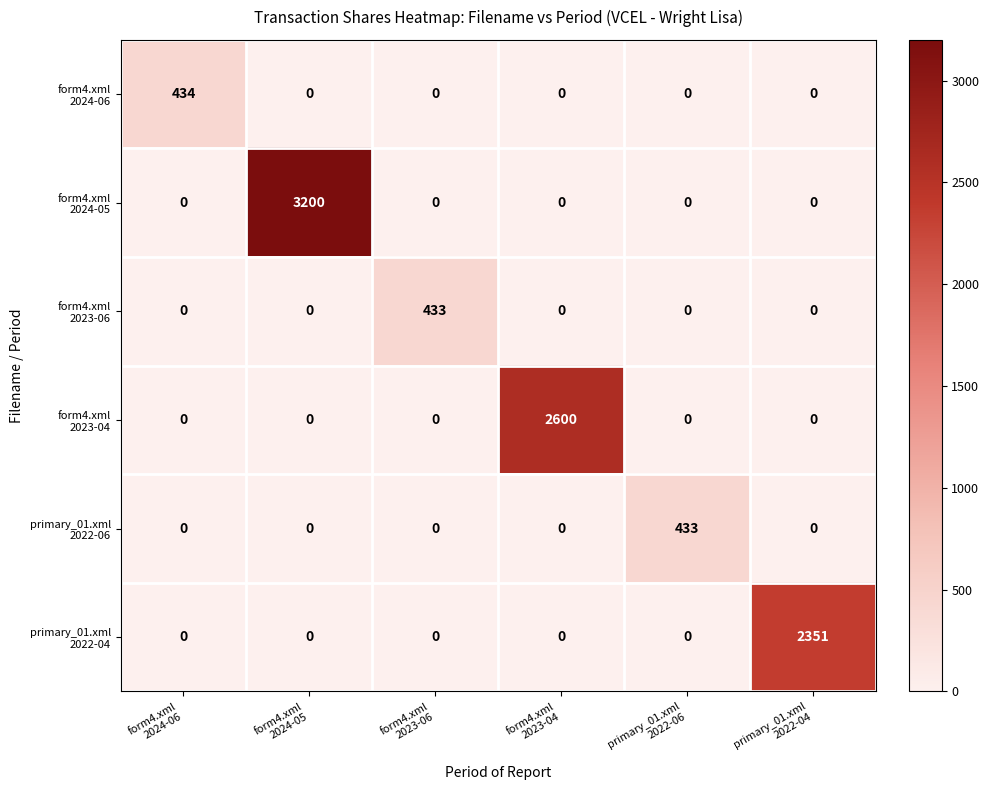

At how many categories does at least one series exceed 510?

3